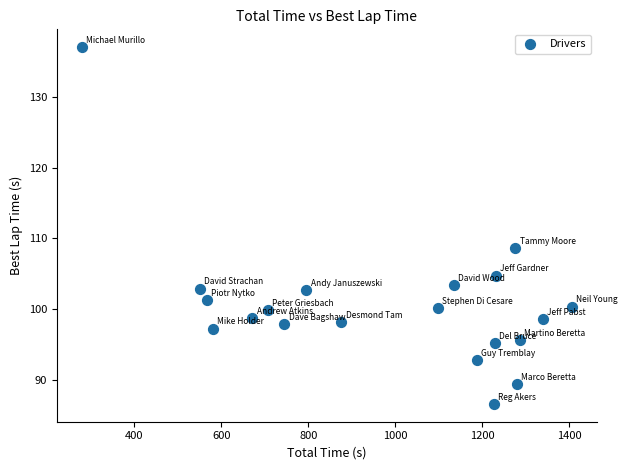

What Y value in the scatter plot is closest to 111?

108.6